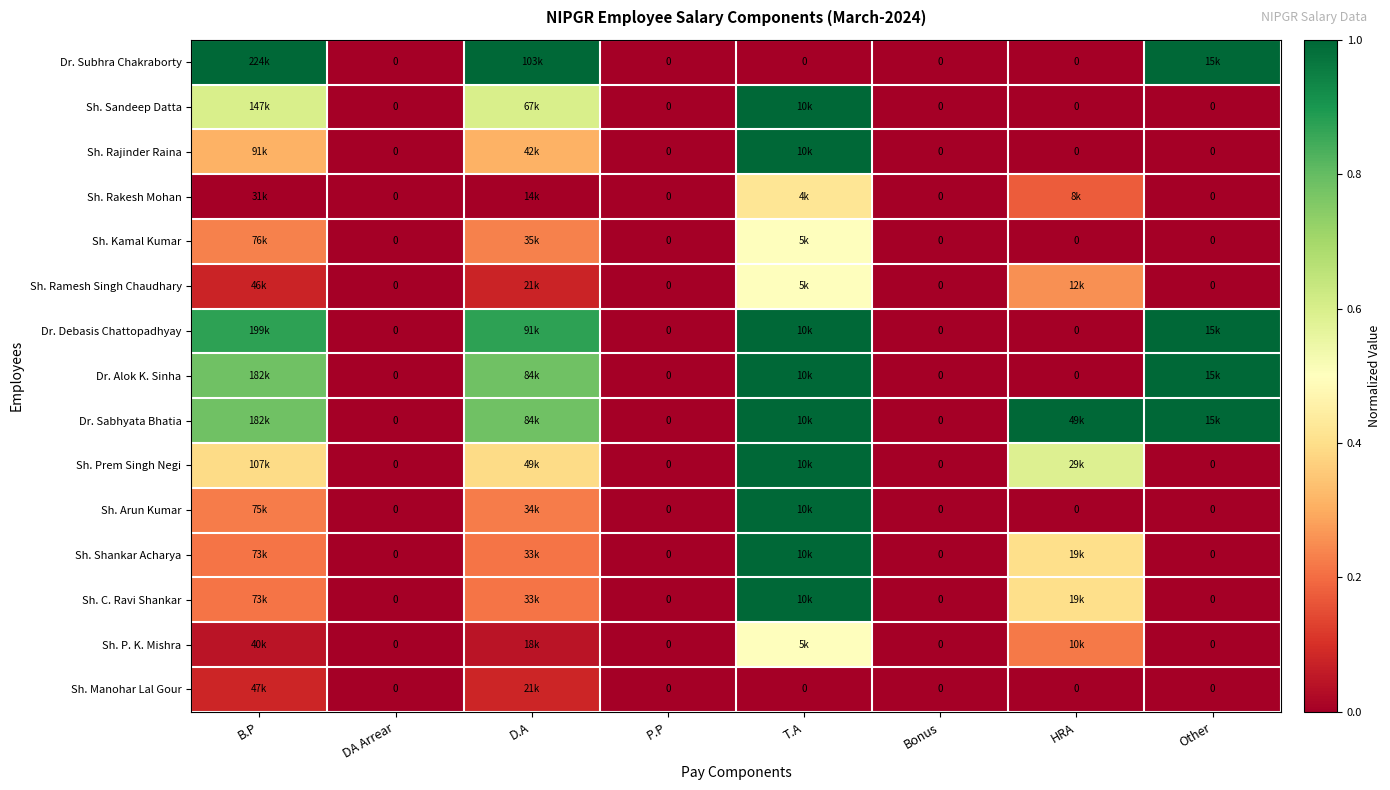

What is the difference between the Sh. Rakesh Mohan values at T.A and DA Arrear?

0.4